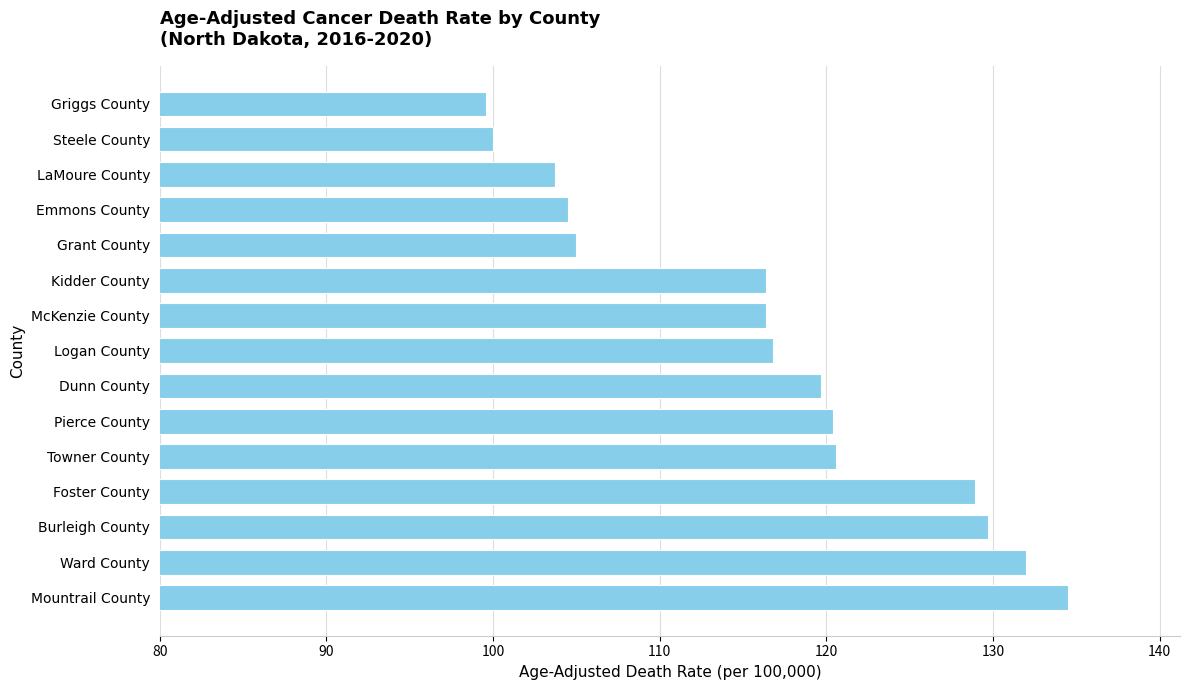

How many distinct data groups are displayed?

1